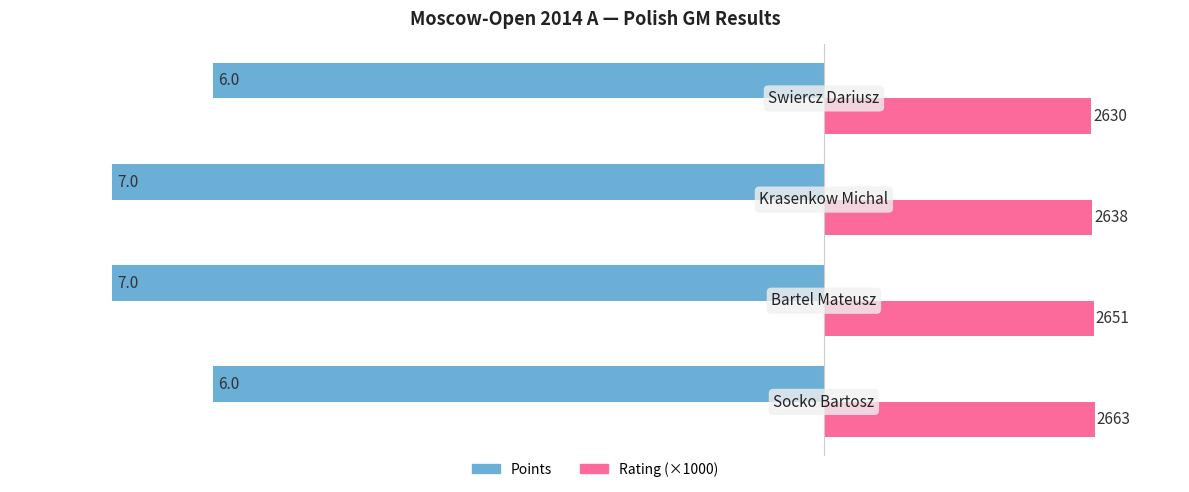

What are all the series names shown in the legend?

Points, Rating (×1000)